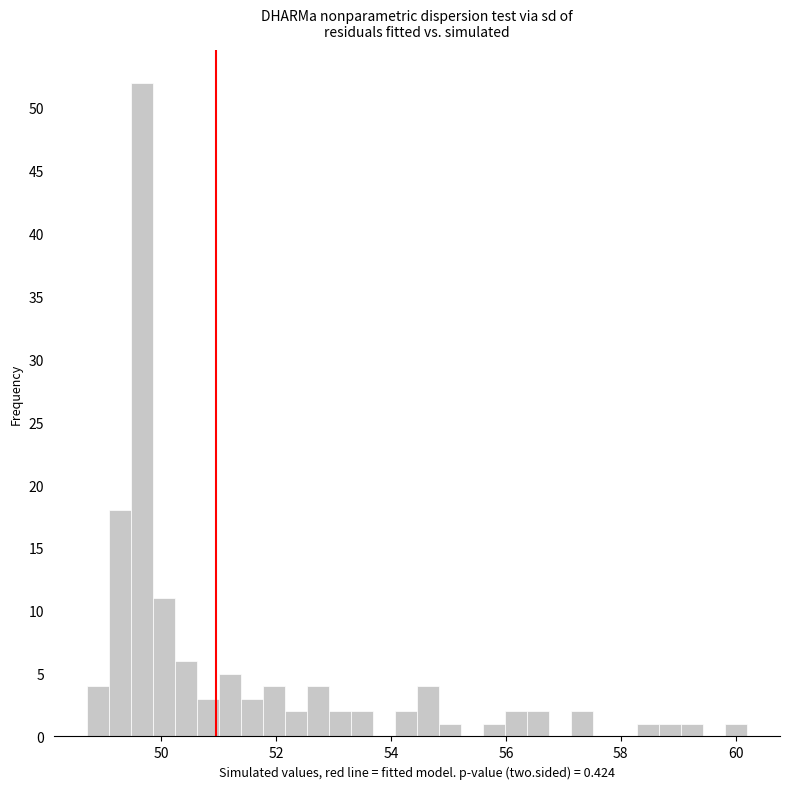

Read against the x-axis, roughly where is the centre of the tallest bar?

49.6